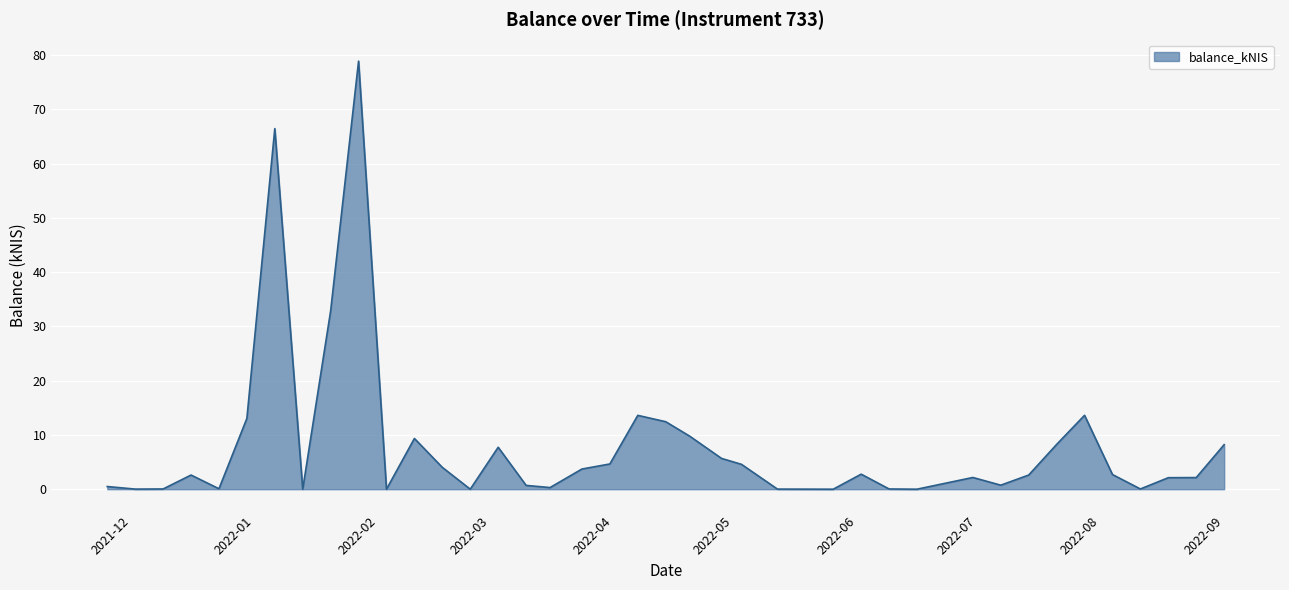

What is the sum of all values?

316.5